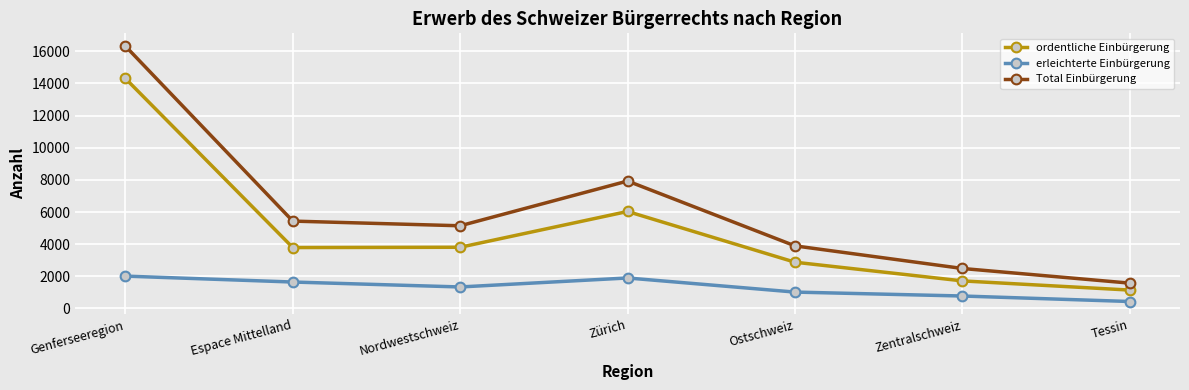

How many lines are shown in the chart?

3